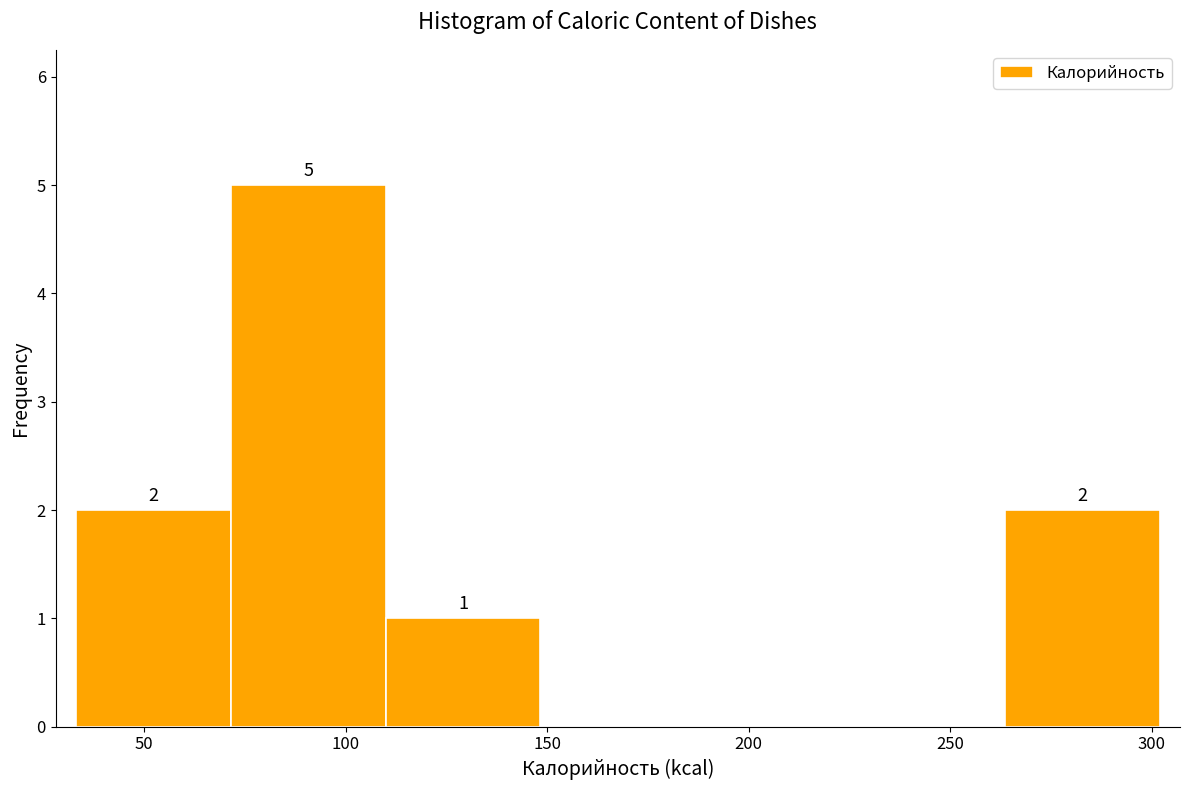

Which range on the x-axis has the tallest bar?

70 to 110